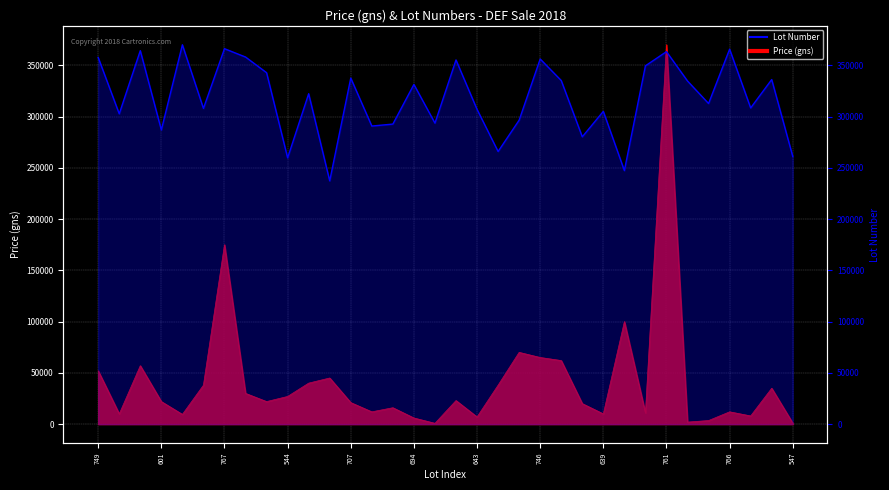

The value at 643 is 9181. True or false?

False